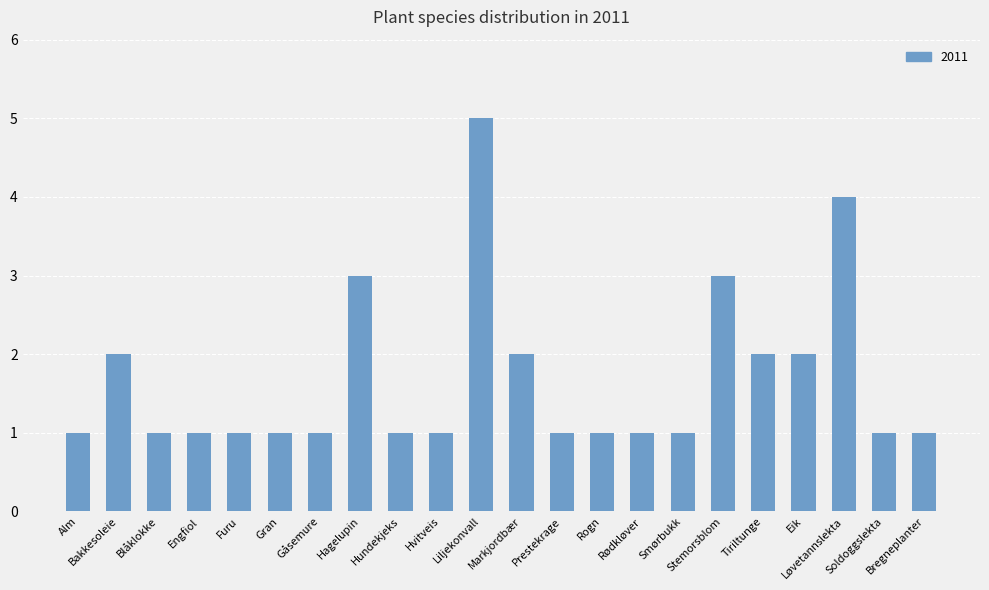

What is the smallest value displayed?

1